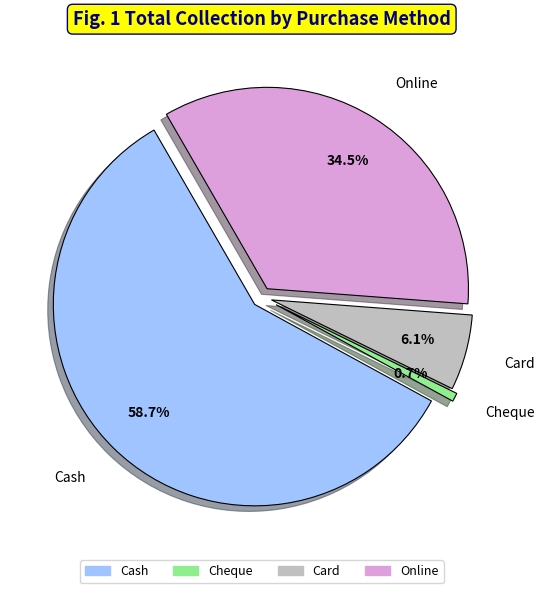

Which has a higher value, Cash or Online?

Cash